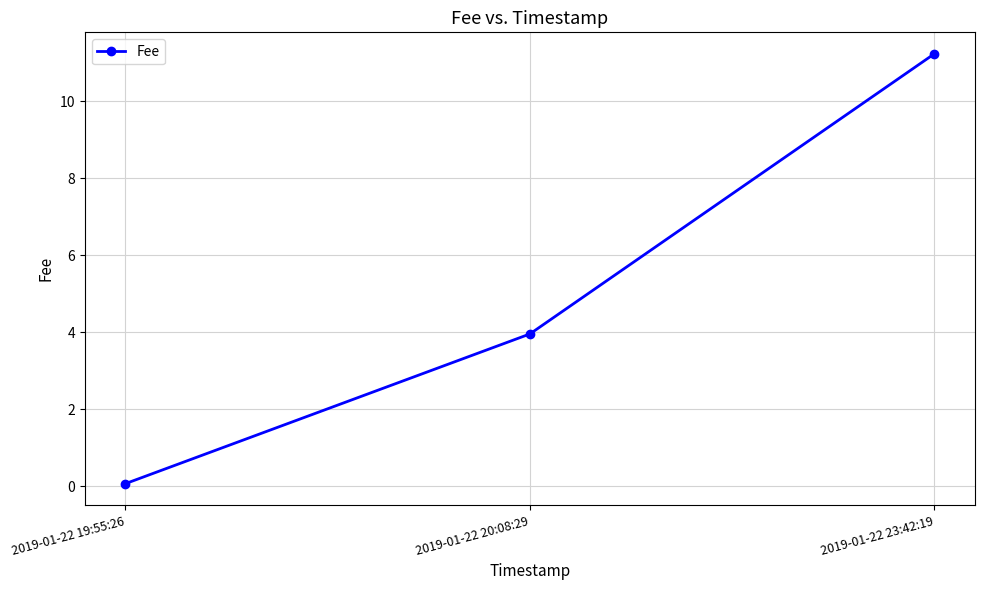

List the labels in order of value, largest first.

2019-01-22 23:42:19, 2019-01-22 20:08:29, 2019-01-22 19:55:26